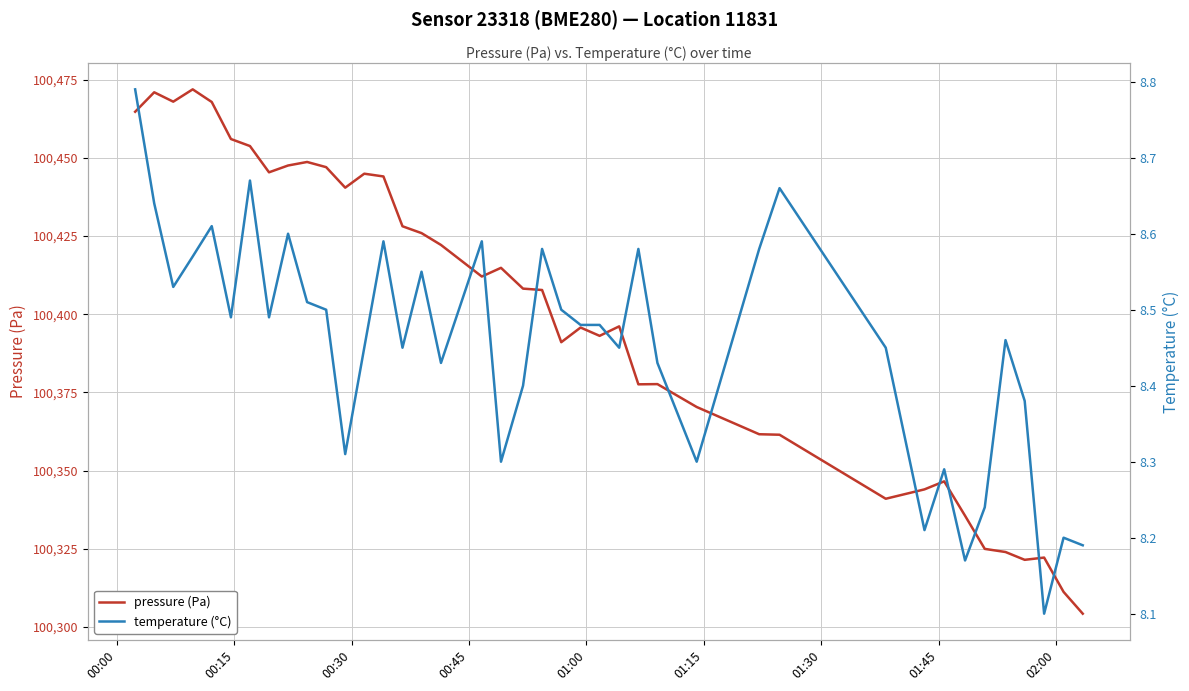

Count the temperature values in the range 8 to 9.

40